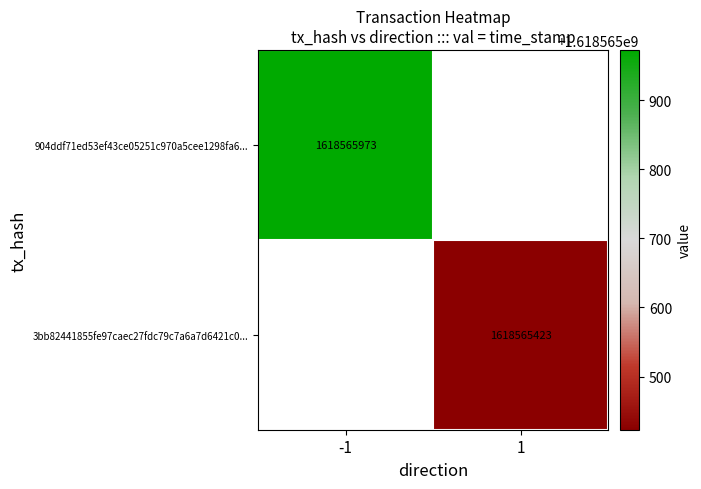

Which has a higher value, 0 or 1?

1